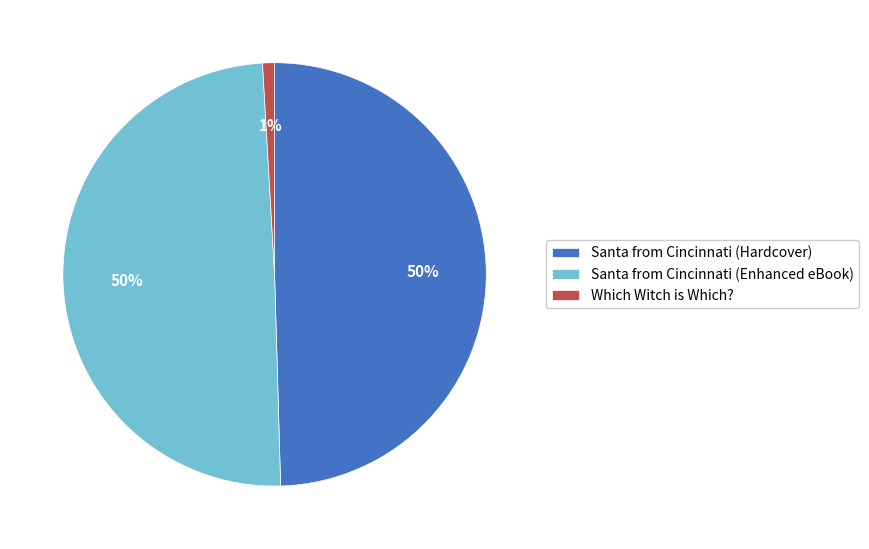

How many slices are in this pie chart?

3